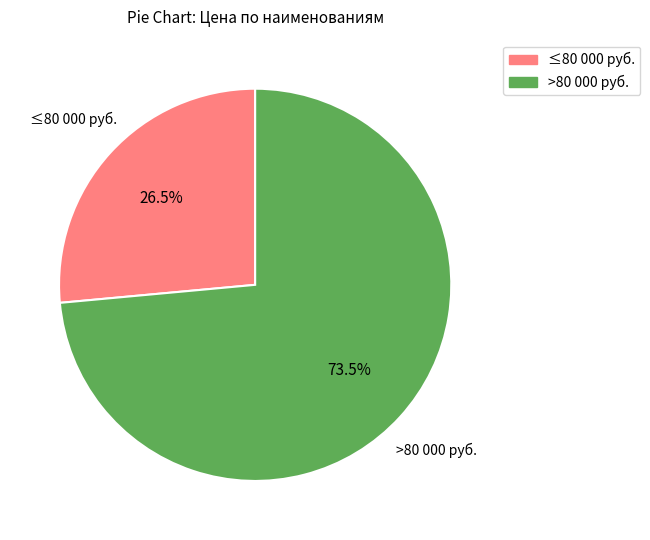

Is there a majority slice in this chart?

Yes